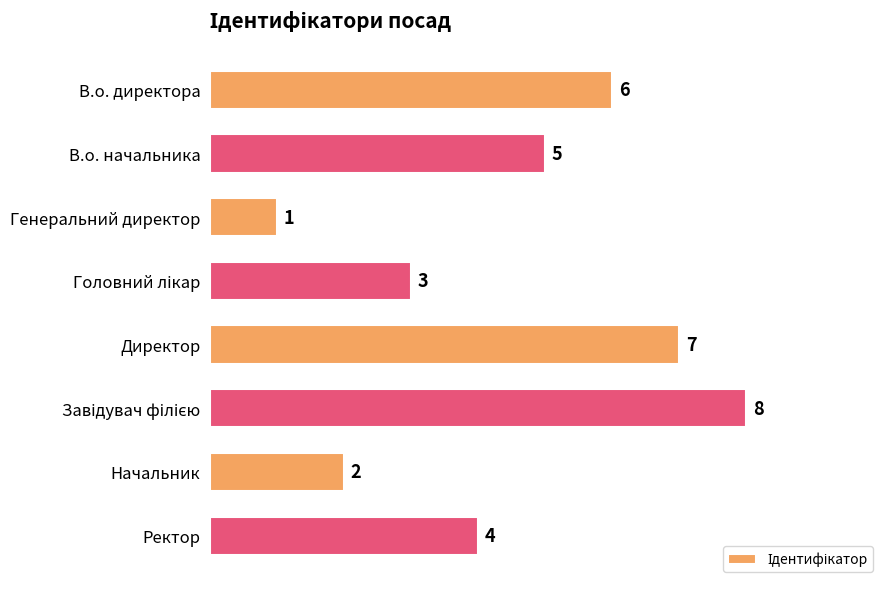

True or false: the data shows 2 at Ректор.

False